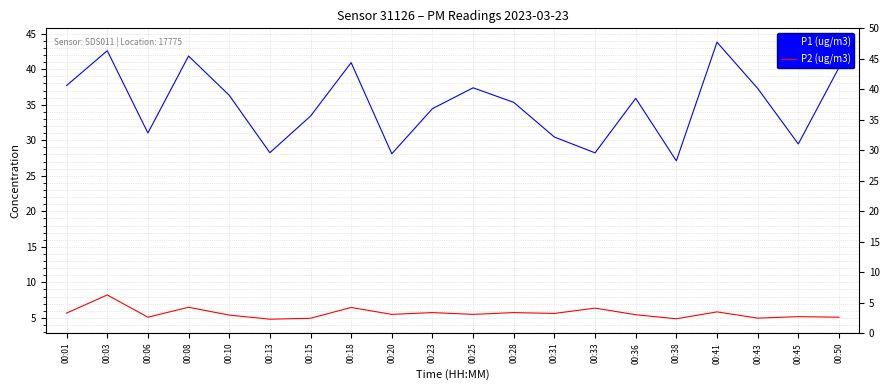

Is the value of P2 (ug/m3) at 00:03 greater than the value of P1 (ug/m3) at 00:23?

No